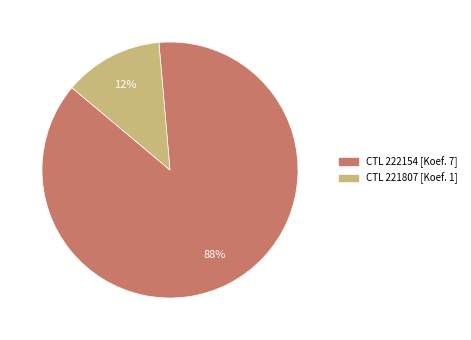

To the nearest percent, what is the average slice percentage?

50%